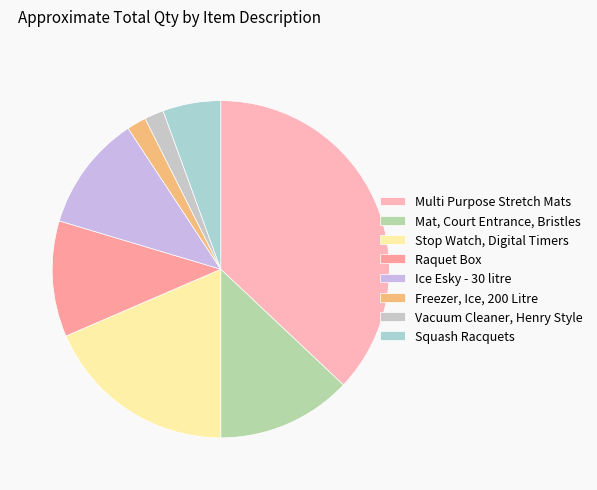

Count the number of slices in the pie.

8